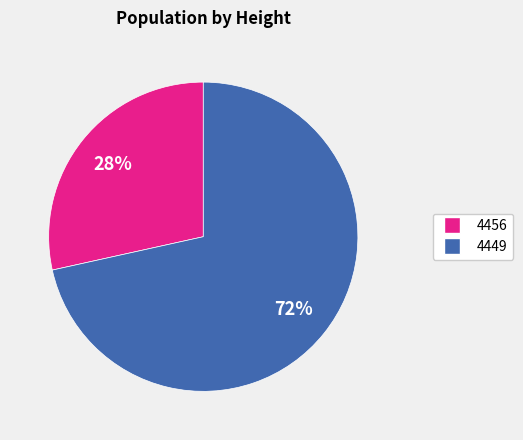

Rank the categories by value from highest to lowest.

4449, 4456